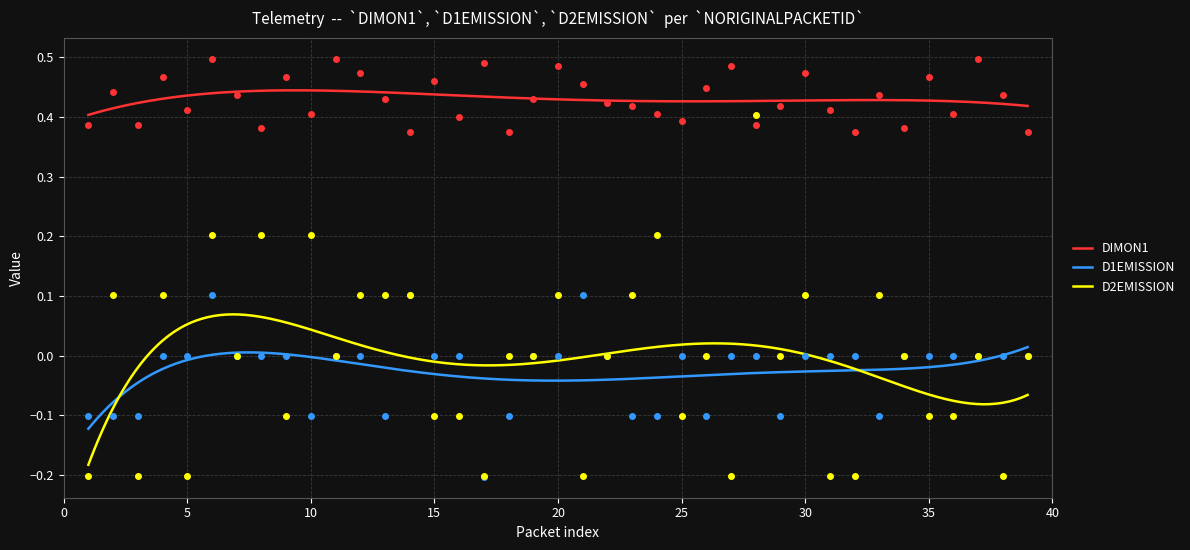

Which series has the largest total across all categories?

DIMON1